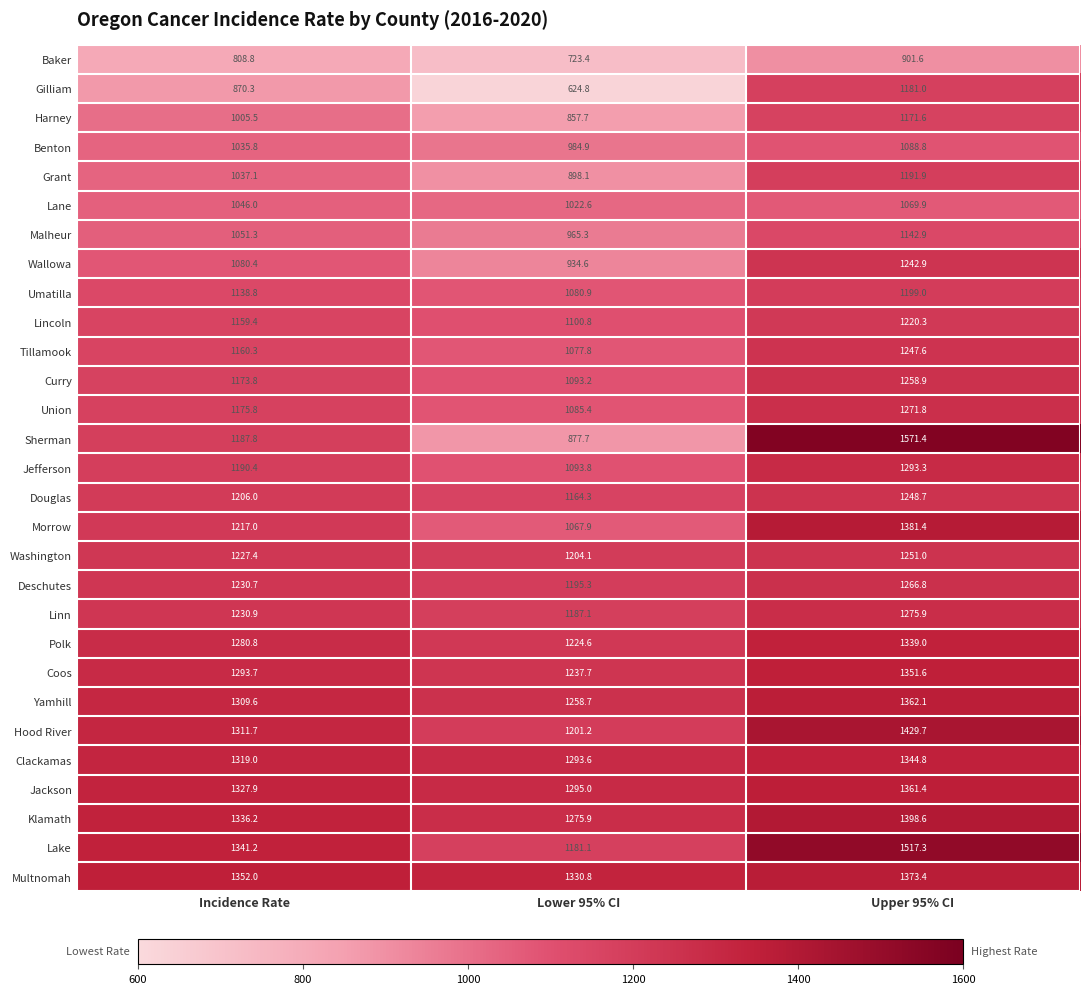

List the series in order of their peak value, lowest first.

Baker, Lane, Benton, Malheur, Harney, Gilliam, Grant, Umatilla, Lincoln, Wallowa, Tillamook, Douglas, Washington, Curry, Deschutes, Union, Linn, Jefferson, Polk, Clackamas, Coos, Jackson, Yamhill, Multnomah, Morrow, Klamath, Hood River, Lake, Sherman